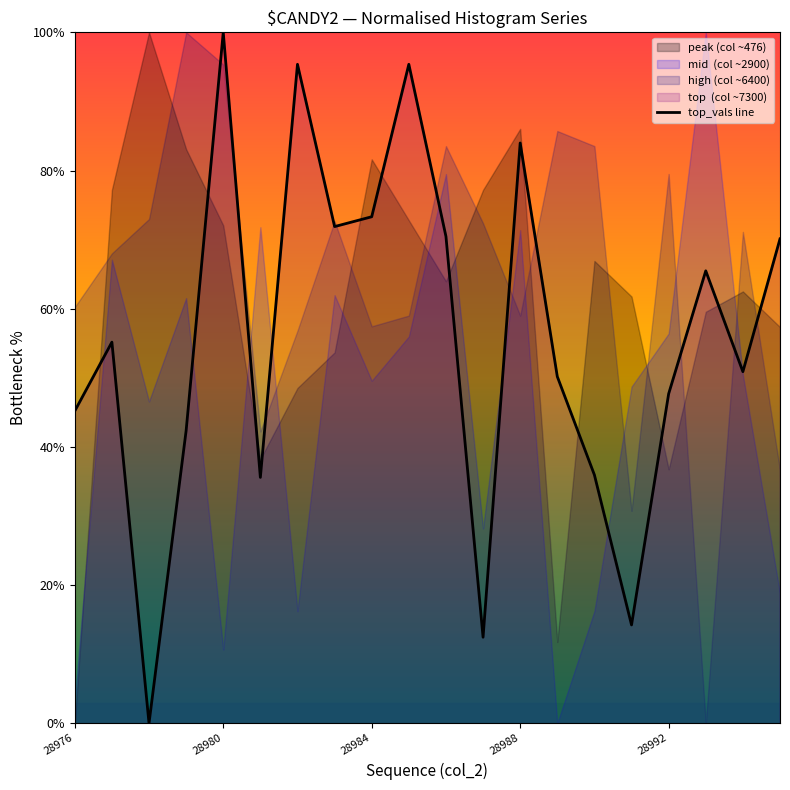

Is it true that top_vals line equals 84.0 at 28988?

True